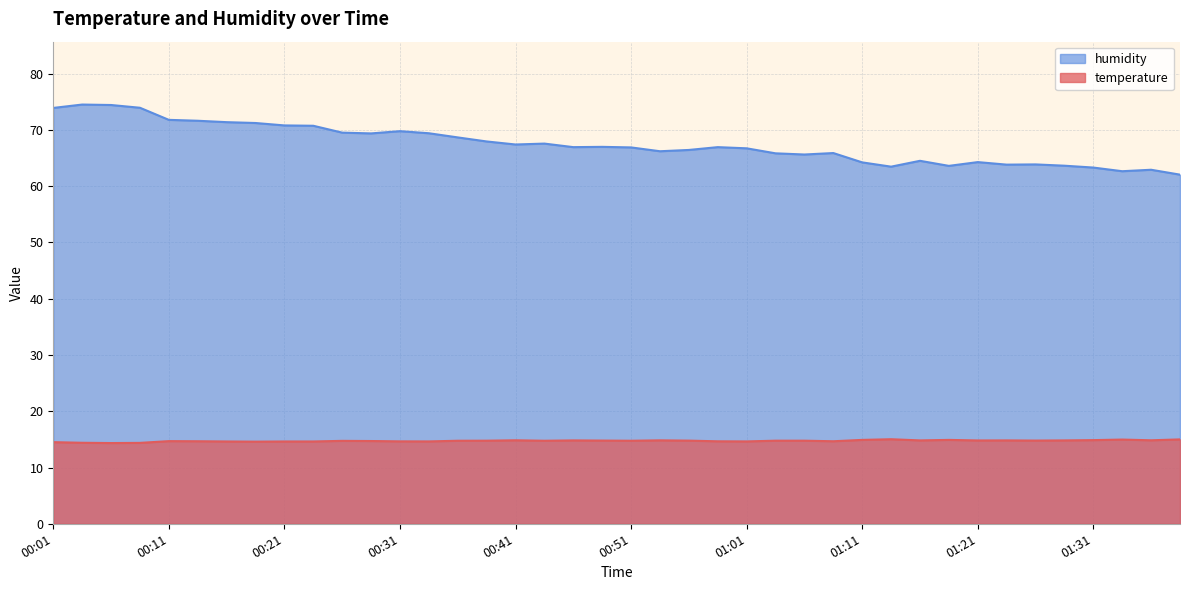

True or false: temperature and humidity cross at least once.

False